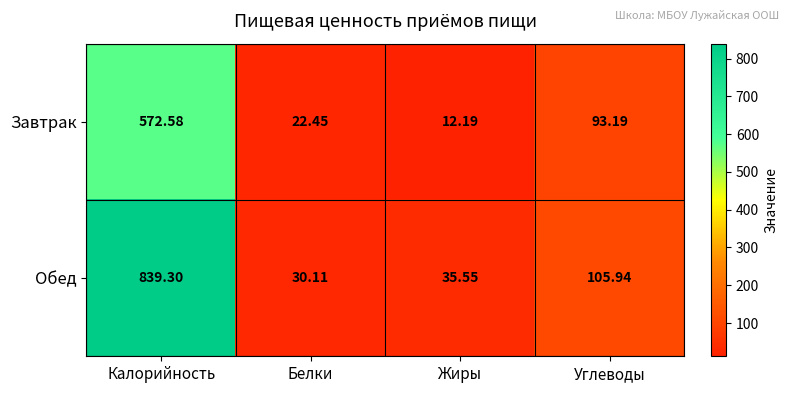

Count the number of data series in this chart.

2